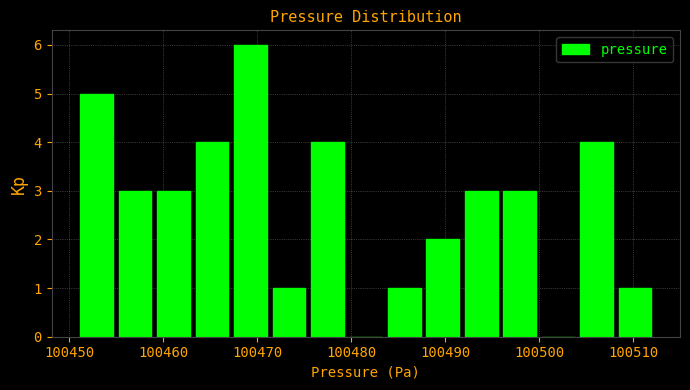

Reading left to right, transcribe this chart: for each bar, give the range it covers on the x-axis and its height. Neither the bar edges nor the heights are printed on the chart, so give them approximately, as read against the axes.

100451 to 100455: 5
100455 to 100459: 3
100459 to 100463: 3
100463 to 100468: 4
100468 to 100472: 6
100472 to 100476: 1
100476 to 100480: 4
100480 to 100484: 0
100484 to 100488: 1
100488 to 100492: 2
100492 to 100496: 3
100496 to 100500: 3
100500 to 100504: 0
100504 to 100508: 4
100508 to 100513: 1